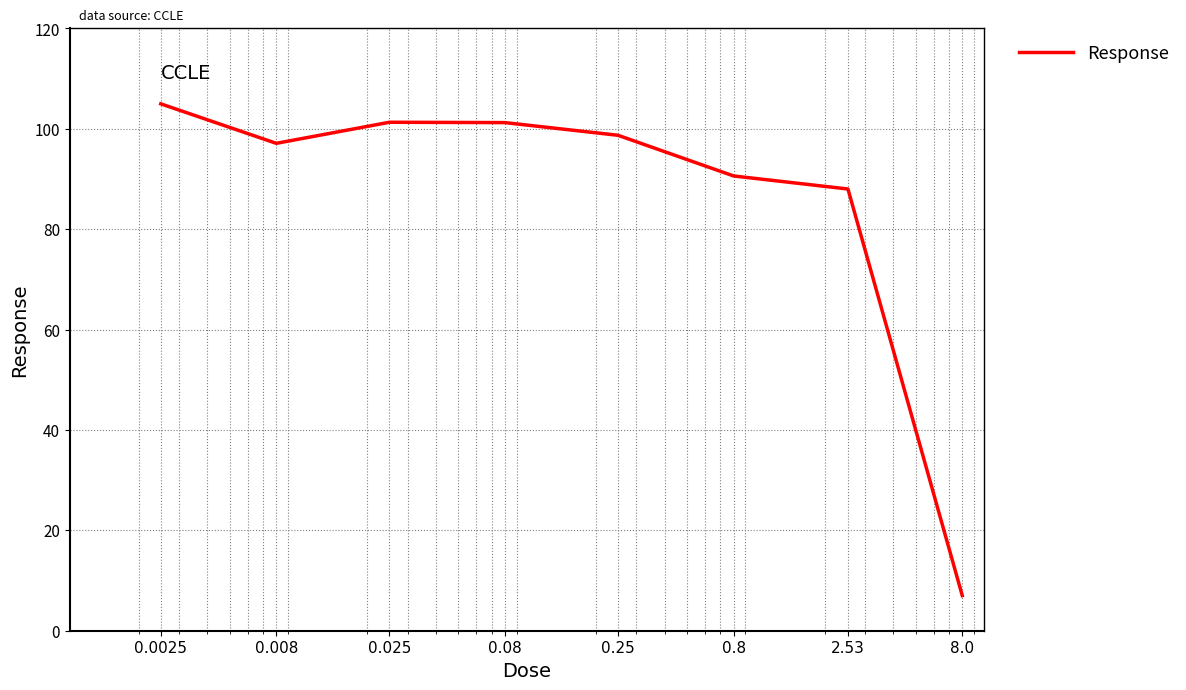

What is the average value?

86.1